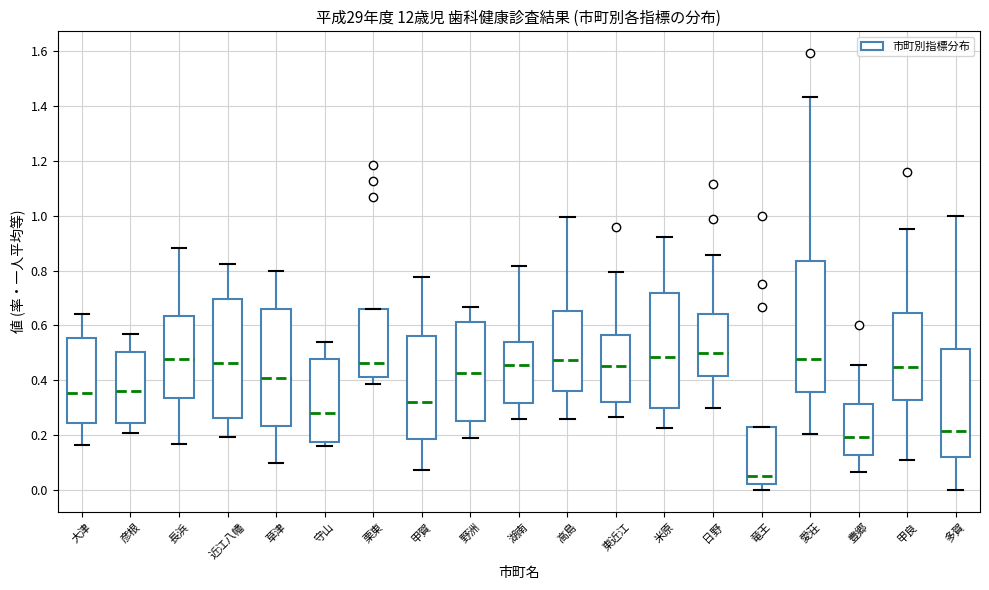

Where is the lower edge of the box for 湖南 on the y-axis? The values are not printed on the chart, so give them approximately, as read against the axis.

0.32